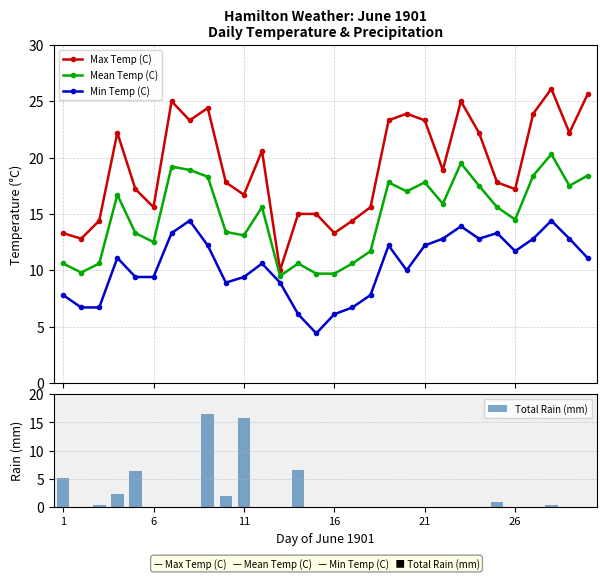

What is the maximum value for Mean Temp (C)?

20.3